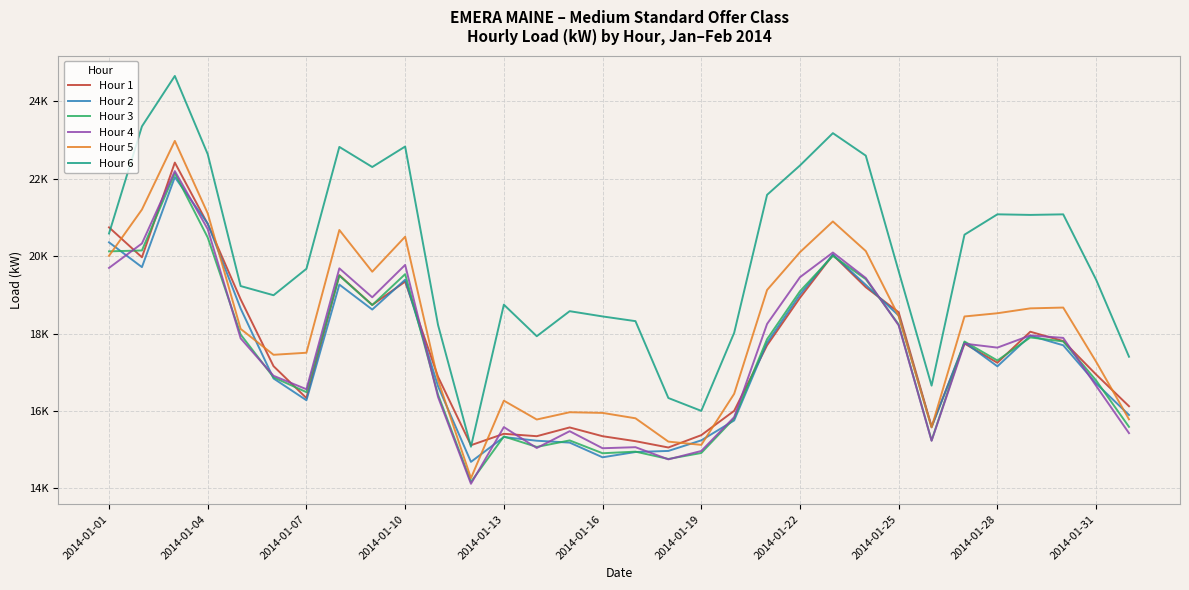

Which series has the largest total across all categories?

Hour 6